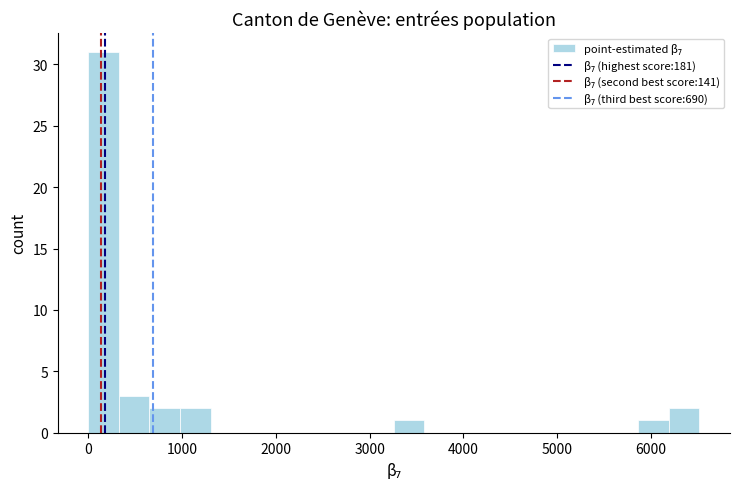

Around what value on the x-axis is the tallest bar? Give the approximate position of its centre, as read against the axis.

200